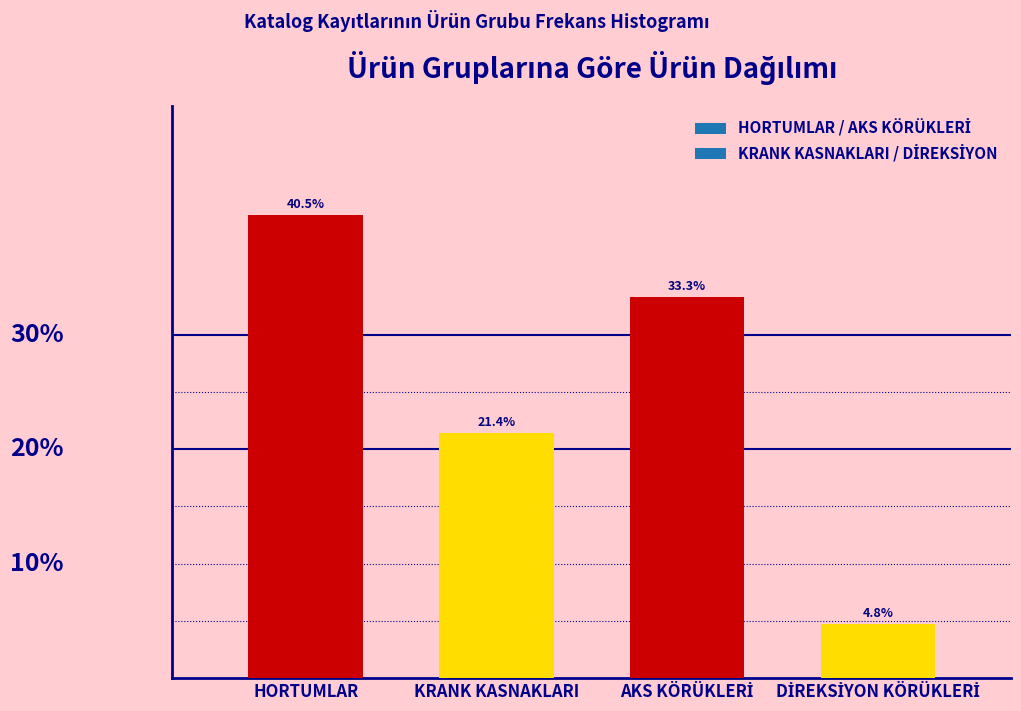

At which label is the value closest to 22?

KRANK KASNAKLARI